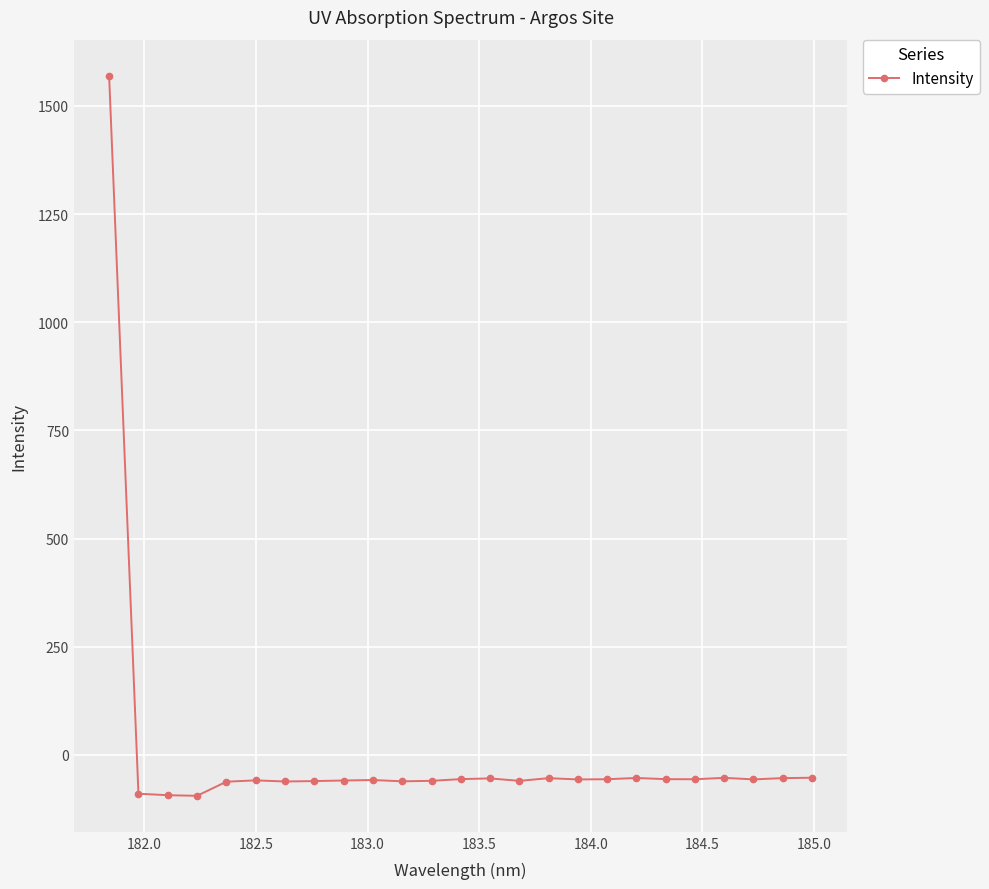

True or false: there are more than 1 points higher than both neighbors.

True